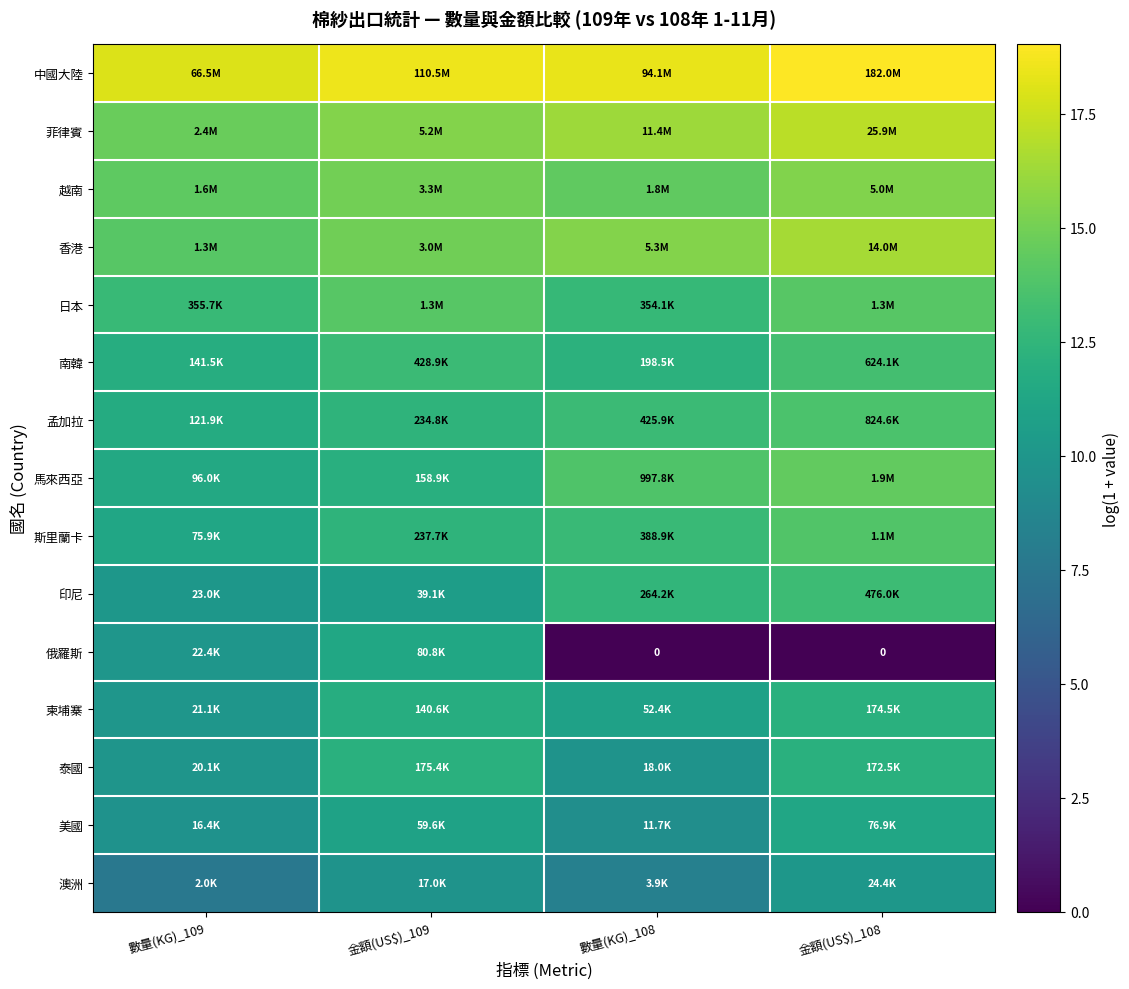

At 金額(US$)_109, list the series in order from largest to smallest.

中國大陸, 菲律賓, 越南, 香港, 日本, 南韓, 斯里蘭卡, 孟加拉, 泰國, 馬來西亞, 柬埔寨, 俄羅斯, 美國, 印尼, 澳洲